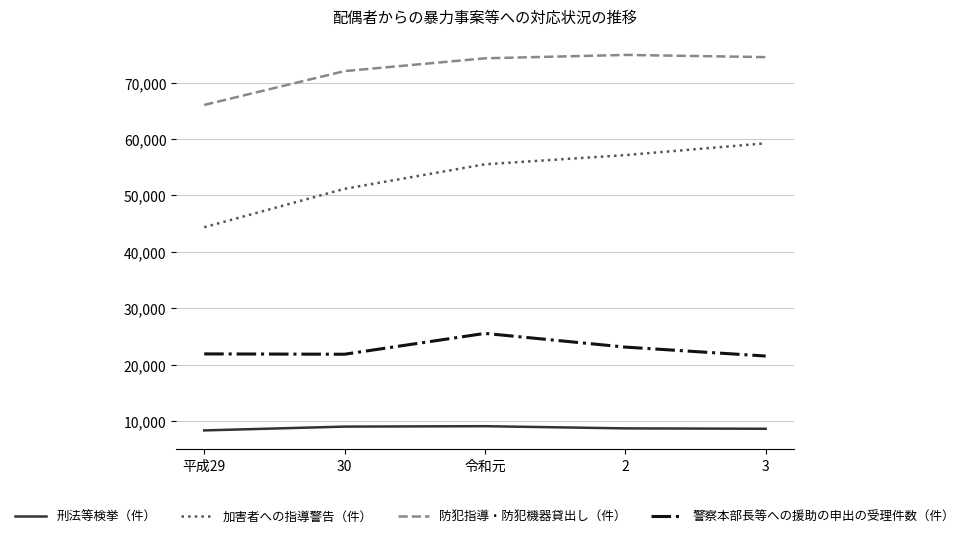

What is the minimum value for 警察本部長等への援助の申出の受理件数（件）?

21525